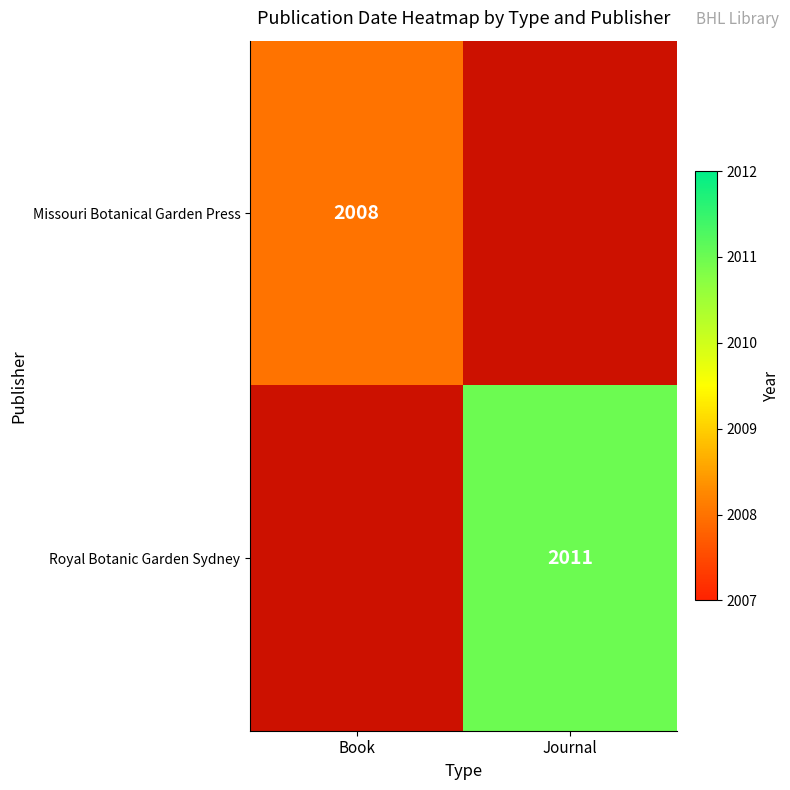

Is the value of Royal Botanic Garden Sydney at Journal greater than the value of Missouri Botanical Garden Press at Book?

Yes